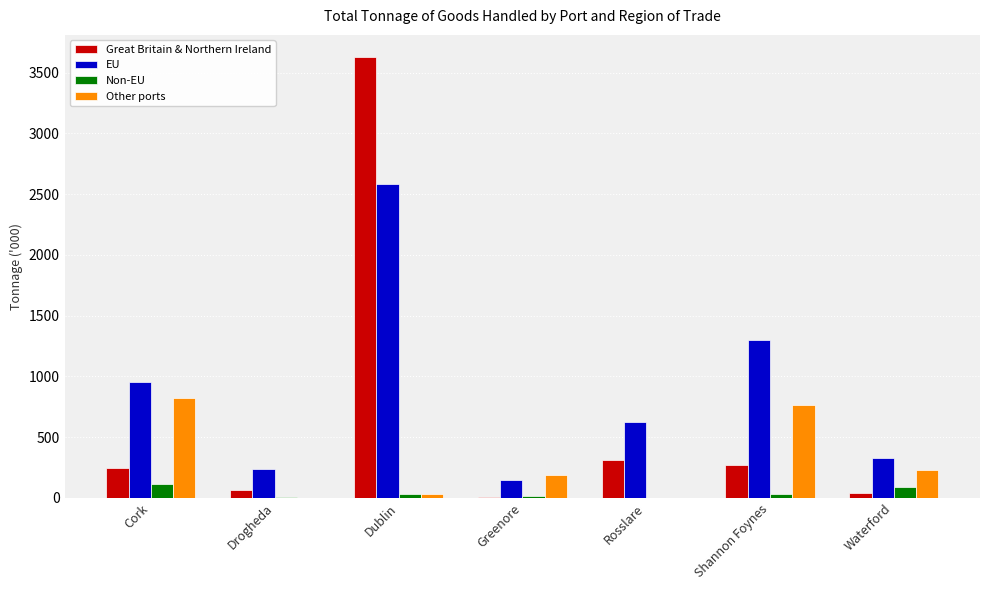

The Non-EU series shows 34 at Shannon Foynes. True or false?

True